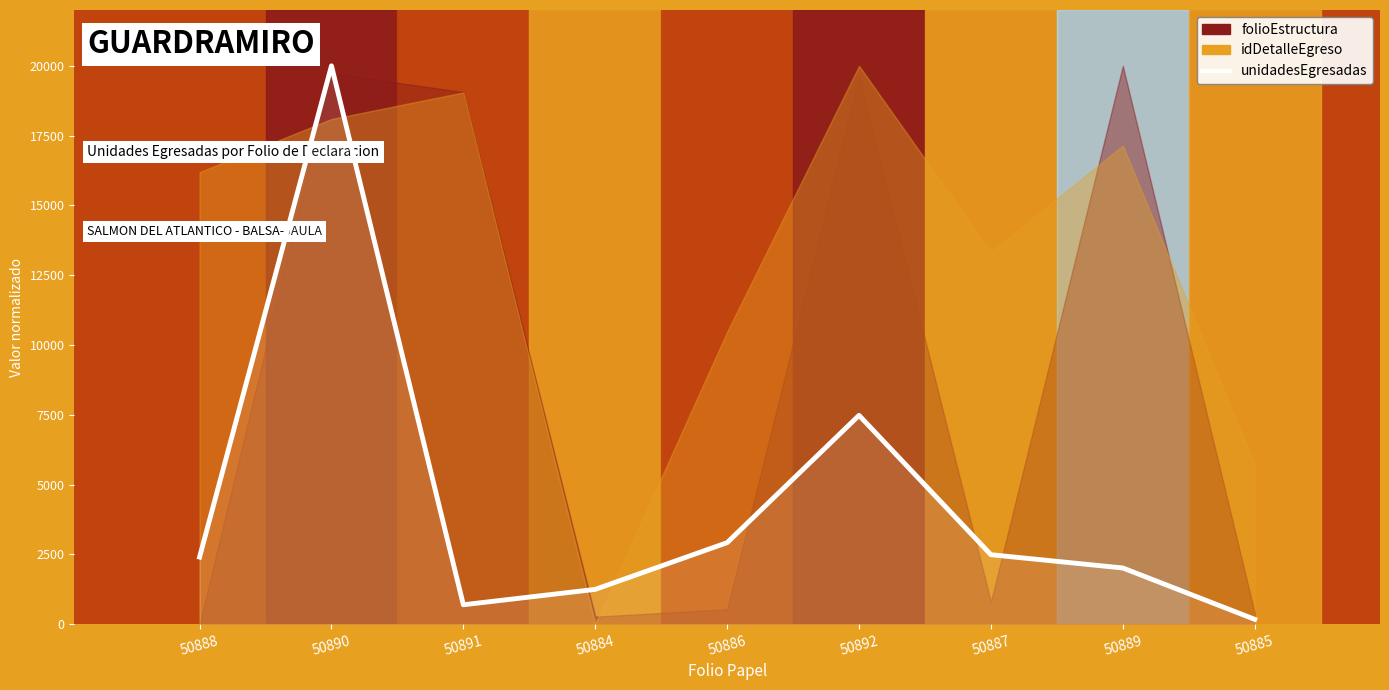

How many values are below 2402?

4